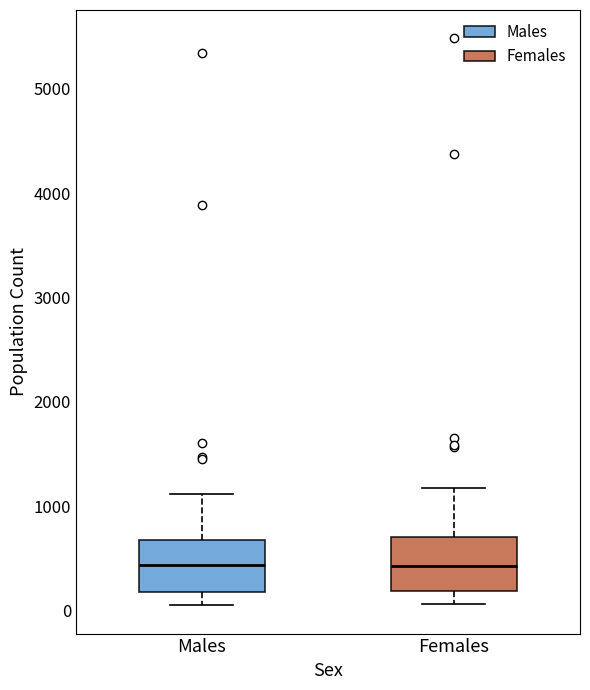

Reading left to right, read every box against the y-axis: the position of its median line, the range the box covers, and the ends of its whiskers. The values are not printed on the chart, so give them approximately, as read against the axis.

Males: median 400, box 200 to 700, whiskers 100 to 1100
Females: median 400, box 200 to 700, whiskers 100 to 1200